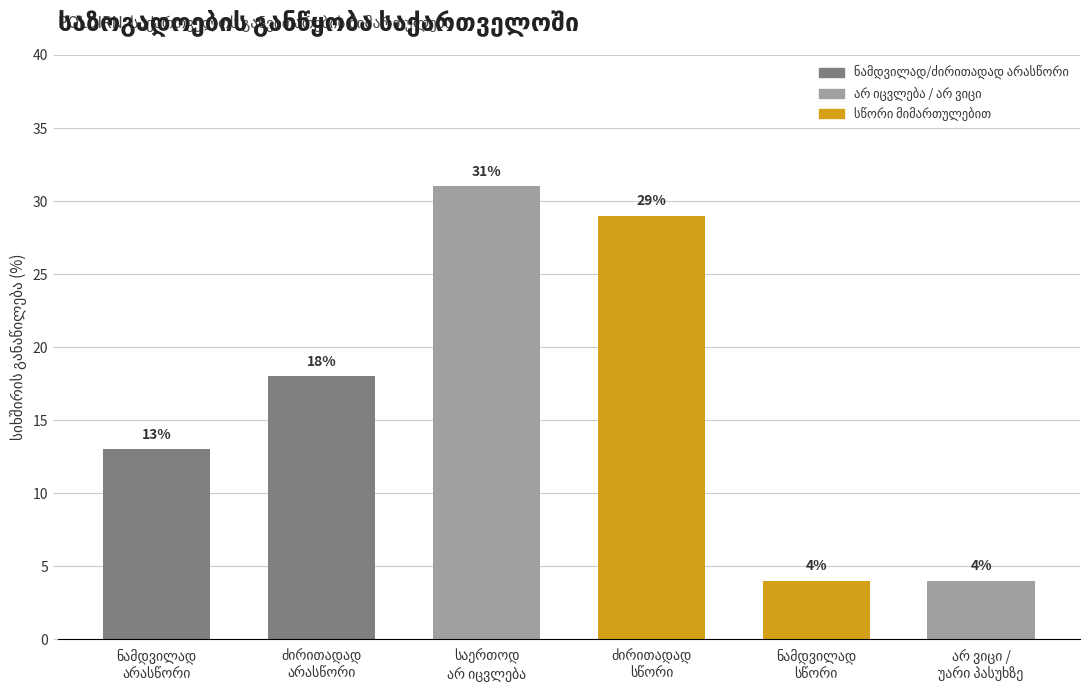

What is the smallest value displayed?

4